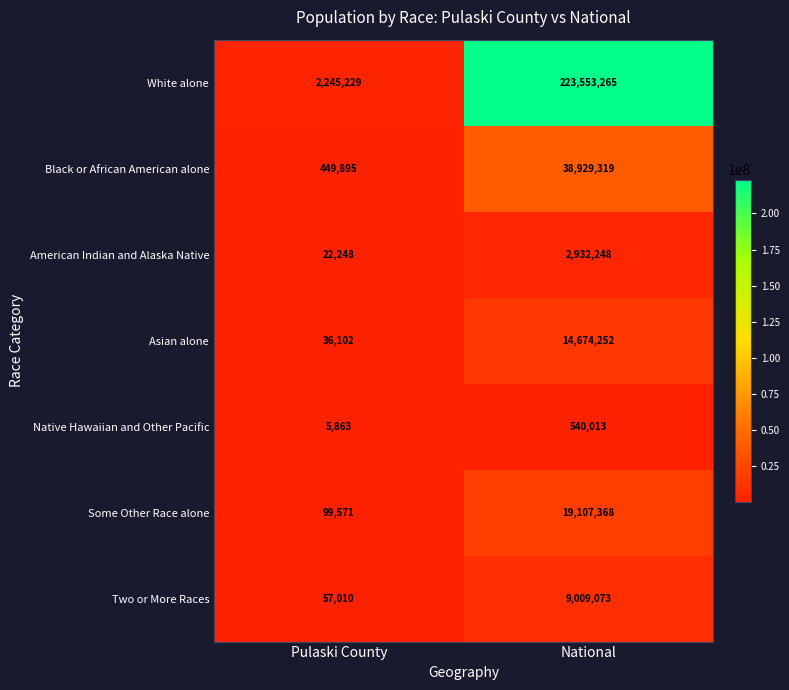

Which category has the lowest value in the Black or African American alone series?

Pulaski County